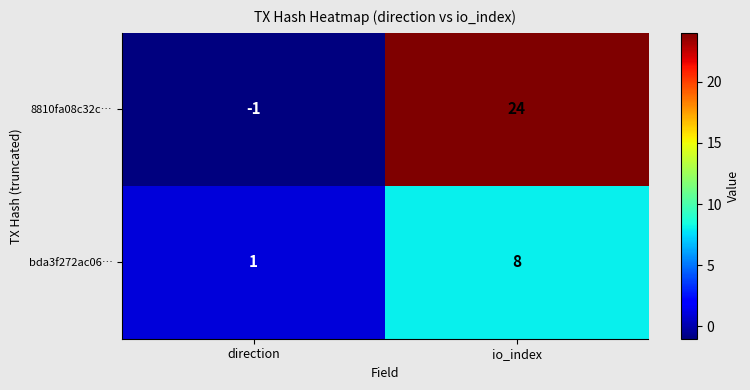

What is the difference between the bda3f272ac06… values at io_index and direction?

7